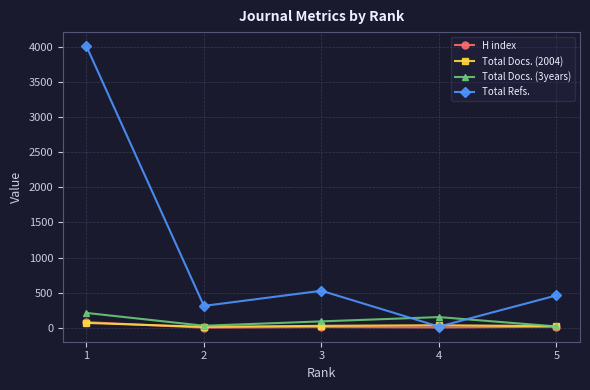

True or false: H index has a value of 19 at 5.

True